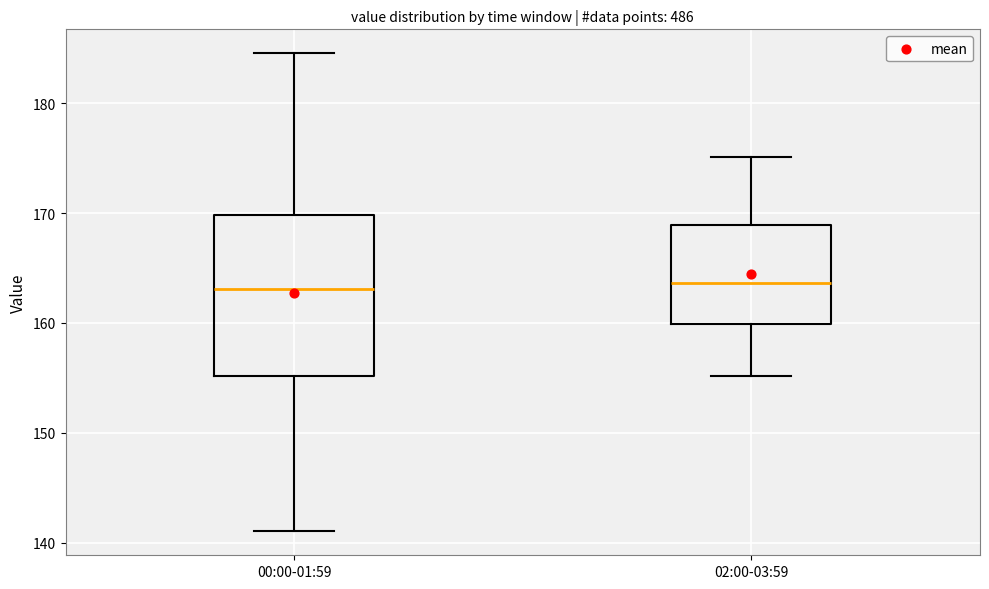

Reading left to right, read every box against the y-axis: the position of its median line, the range the box covers, and the ends of its whiskers. The values are not printed on the chart, so give them approximately, as read against the axis.

00:00-01:59: median 163, box 155 to 170, whiskers 141 to 185
02:00-03:59: median 164, box 160 to 169, whiskers 155 to 175